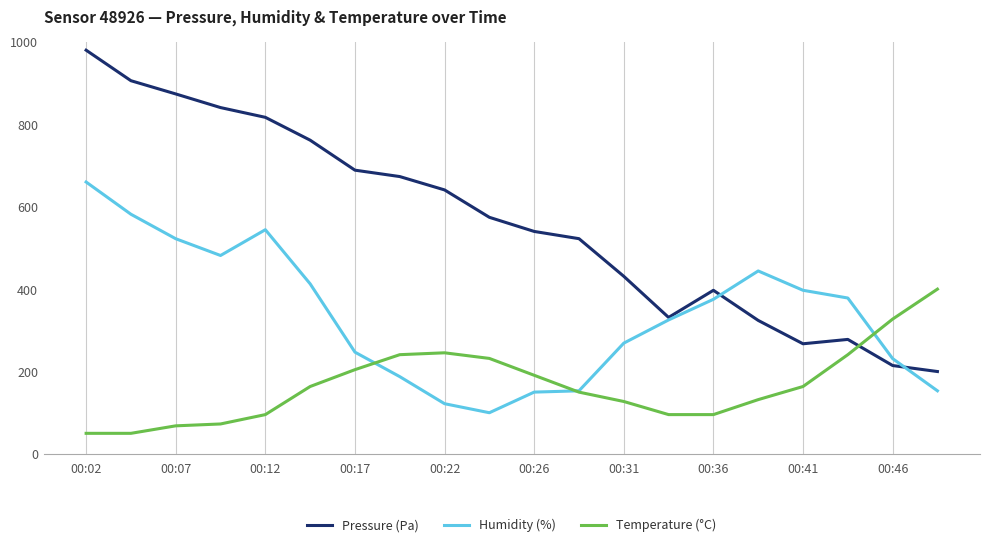

How many series are shown in this chart?

3